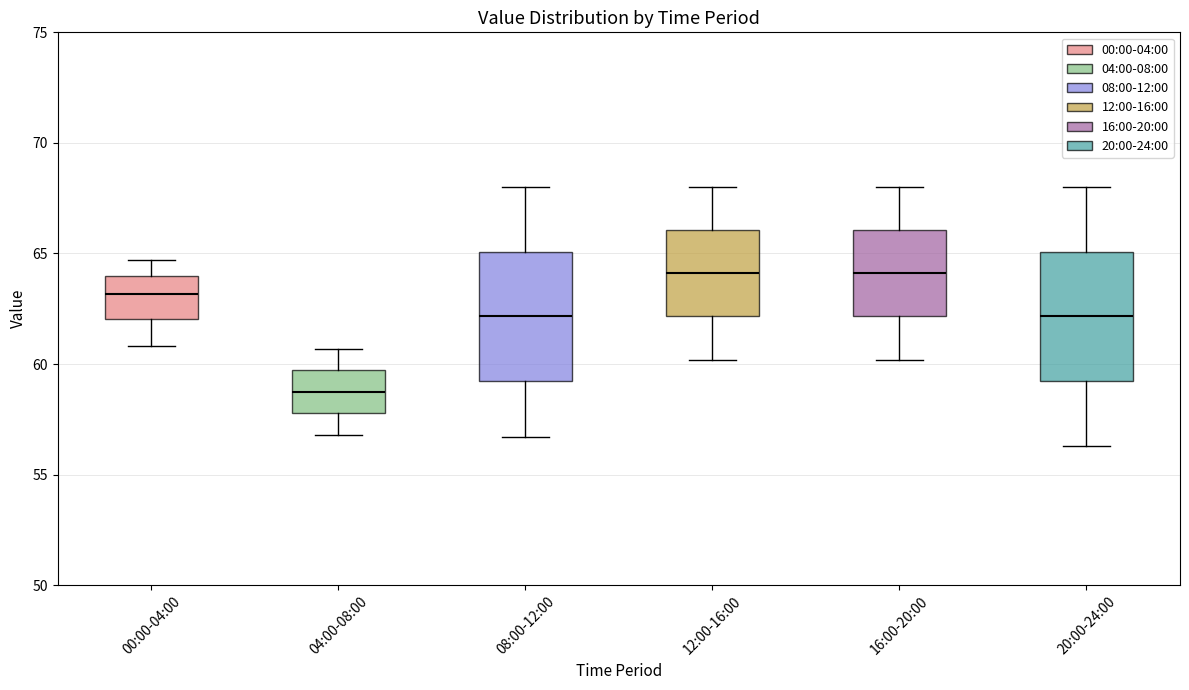

Which box's median line is the lowest?

04:00-08:00